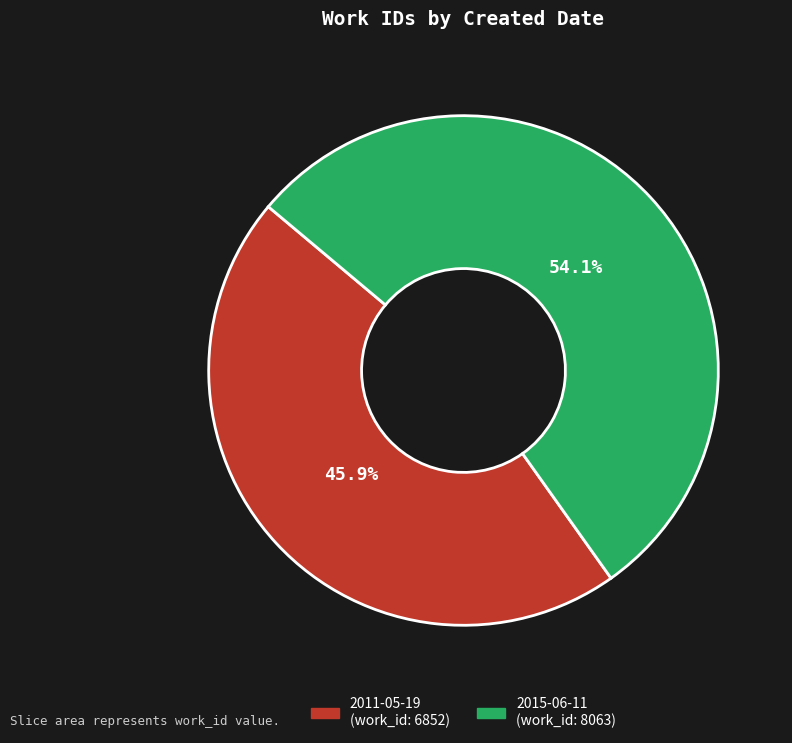

Which has a higher value, 2011-05-19 or 2015-06-11?

2015-06-11